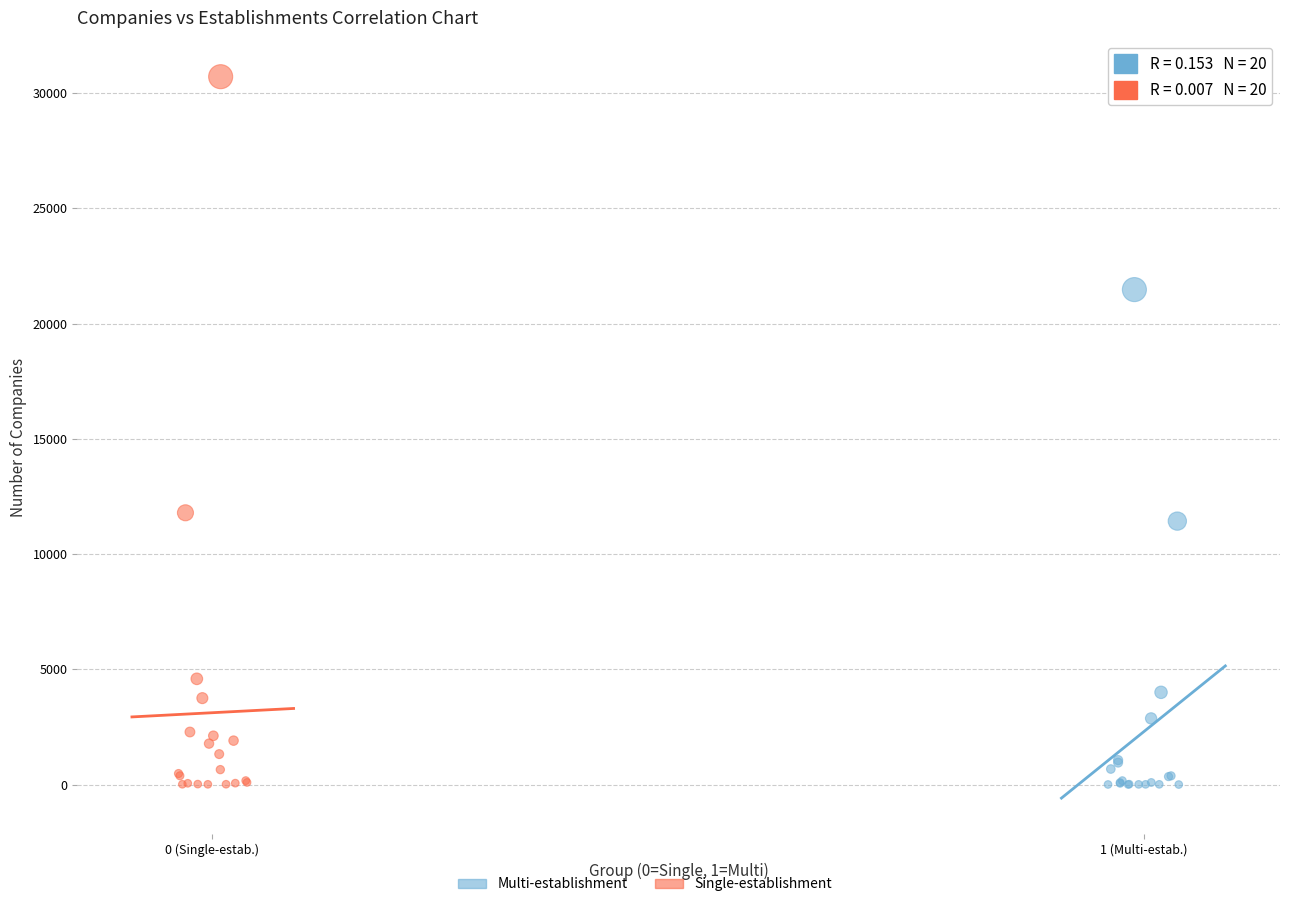

Which series has the largest Y range (max minus min)?

Single-establishment